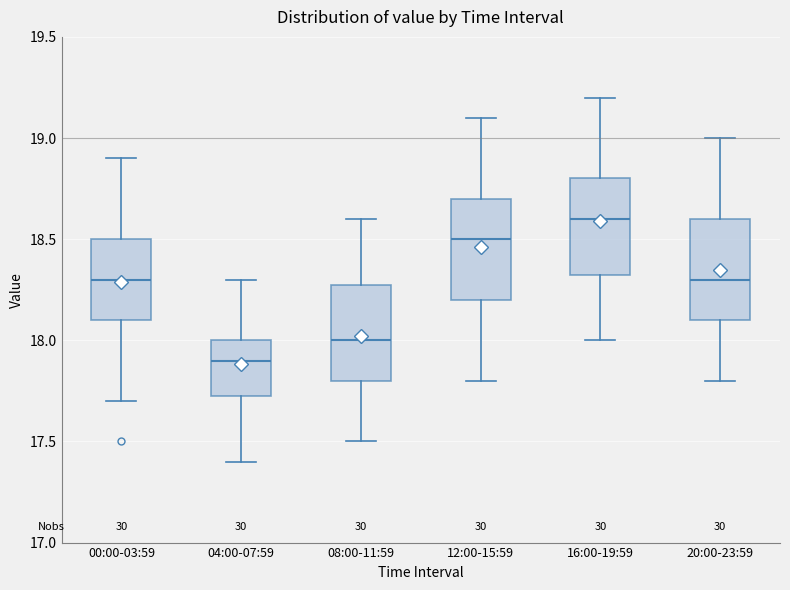

Reading left to right, transcribe this box plot: for each box, give where its median line is, the range the box spans, and where its two whiskers end, as read against the y-axis. The values are not printed on the chart, so give them approximately, as read against the axis.

00:00-03:59: median 18.30, box 18.10 to 18.50, whiskers 17.70 to 18.90
04:00-07:59: median 17.90, box 17.75 to 18.00, whiskers 17.40 to 18.30
08:00-11:59: median 18.00, box 17.80 to 18.30, whiskers 17.50 to 18.60
12:00-15:59: median 18.50, box 18.20 to 18.70, whiskers 17.80 to 19.10
16:00-19:59: median 18.60, box 18.35 to 18.80, whiskers 18.00 to 19.20
20:00-23:59: median 18.30, box 18.10 to 18.60, whiskers 17.80 to 19.00